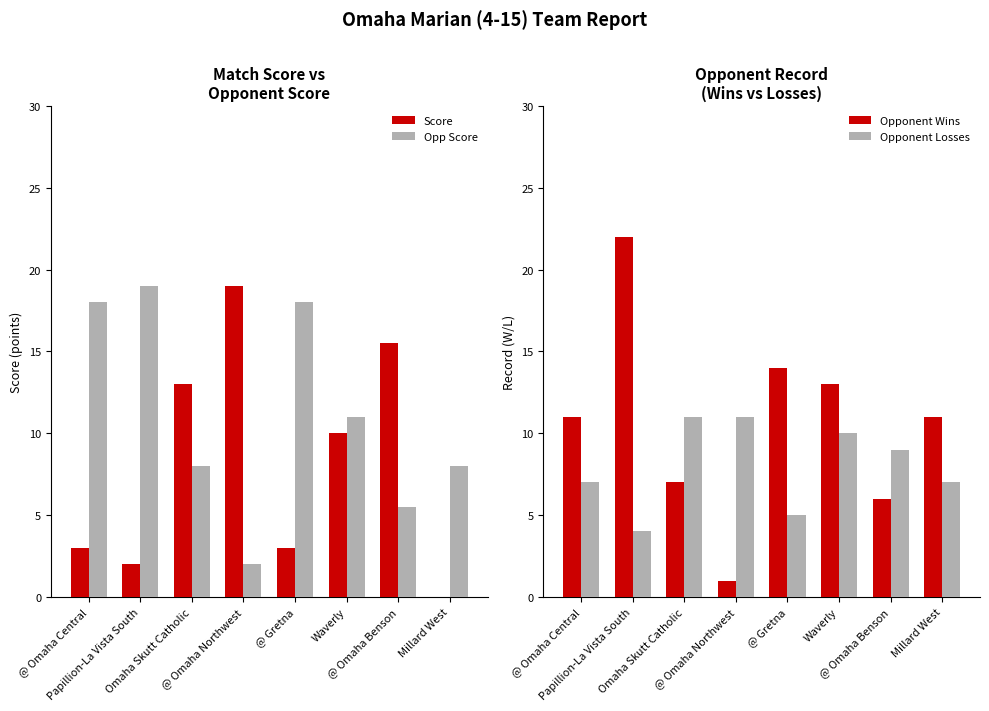

Reading left to right, list all the values displayed in this chart.

Score: @ Omaha Central=3.0	Papillion-La Vista South=2.0	Omaha Skutt Catholic=13.0	@ Omaha Northwest=19.0	@ Gretna=3.0	Waverly=10.0	@ Omaha Benson=15.5	Millard West=0.0
Opp Score: @ Omaha Central=18.0	Papillion-La Vista South=19.0	Omaha Skutt Catholic=8.0	@ Omaha Northwest=2.0	@ Gretna=18.0	Waverly=11.0	@ Omaha Benson=5.5	Millard West=8.0
Opponent Wins: @ Omaha Central=11.0	Papillion-La Vista South=22.0	Omaha Skutt Catholic=7.0	@ Omaha Northwest=1.0	@ Gretna=14.0	Waverly=13.0	@ Omaha Benson=6.0	Millard West=11.0
Opponent Losses: @ Omaha Central=7.0	Papillion-La Vista South=4.0	Omaha Skutt Catholic=11.0	@ Omaha Northwest=11.0	@ Gretna=5.0	Waverly=10.0	@ Omaha Benson=9.0	Millard West=7.0